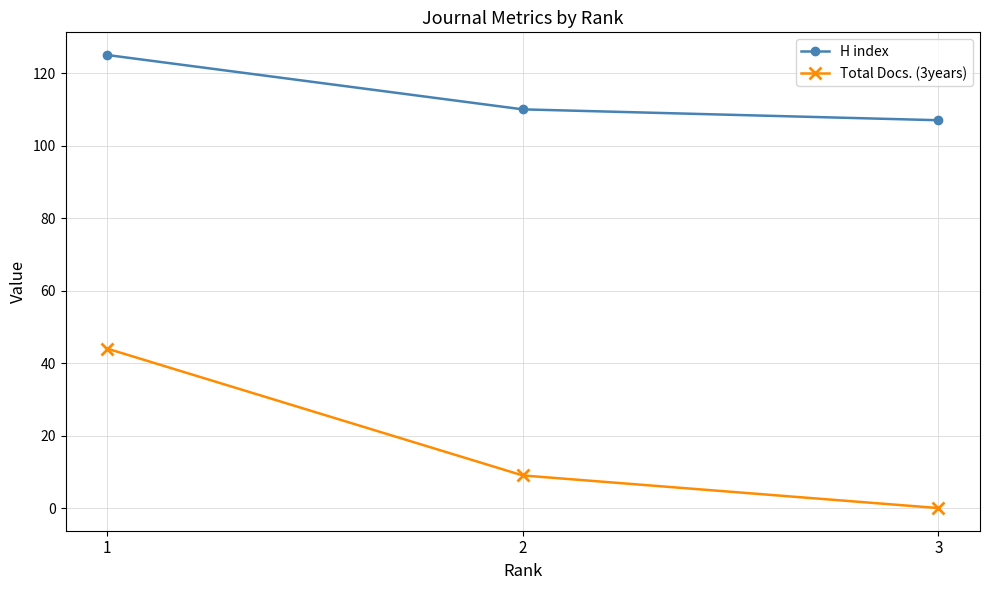

Reading right to left, list all the values displayed in this chart.

H index: 3=107	2=110	1=125
Total Docs. (3years): 3=0	2=9	1=44